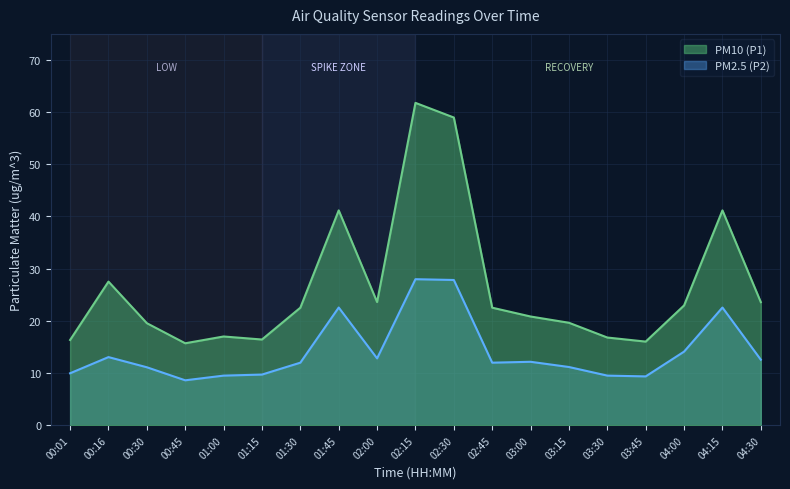

Which category has the lowest value in the PM10 (P1) series?

00:45